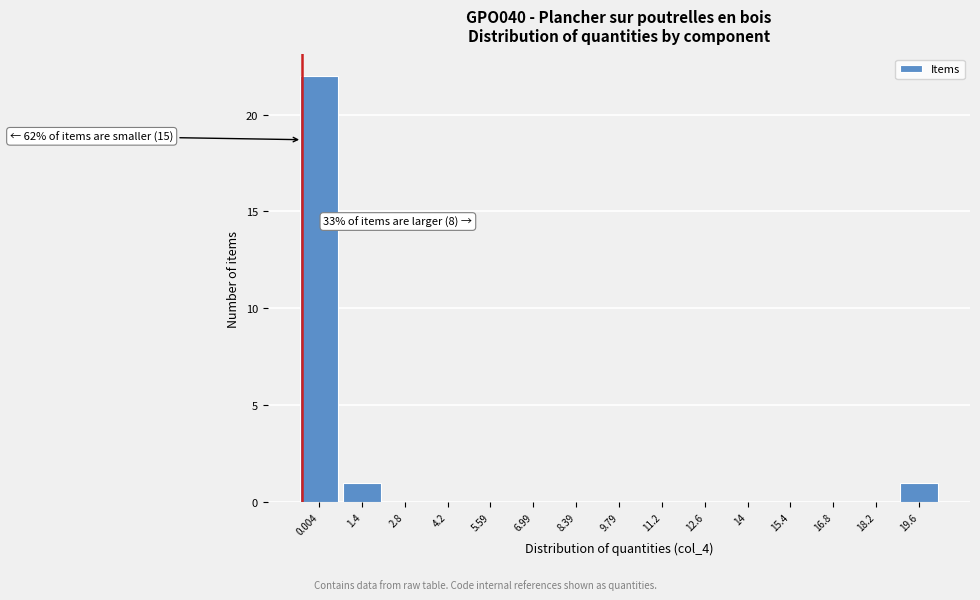

Reading left to right, list all the values displayed in this chart.

0.004=22	1.4=1	2.8=0	4.2=0	5.59=0	6.99=0	8.39=0	9.79=0	11.2=0	12.6=0	14=0	15.4=0	16.8=0	18.2=0	19.6=1